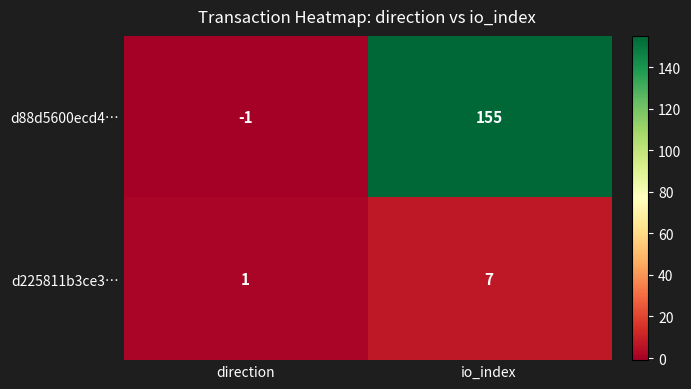

What is the average value of the d225811b3ce3… series?

4